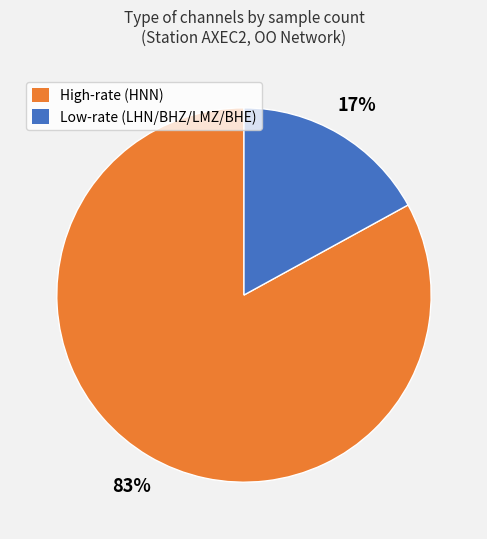

What percentage is the High-rate (HNN) slice, to the nearest percent?

83%